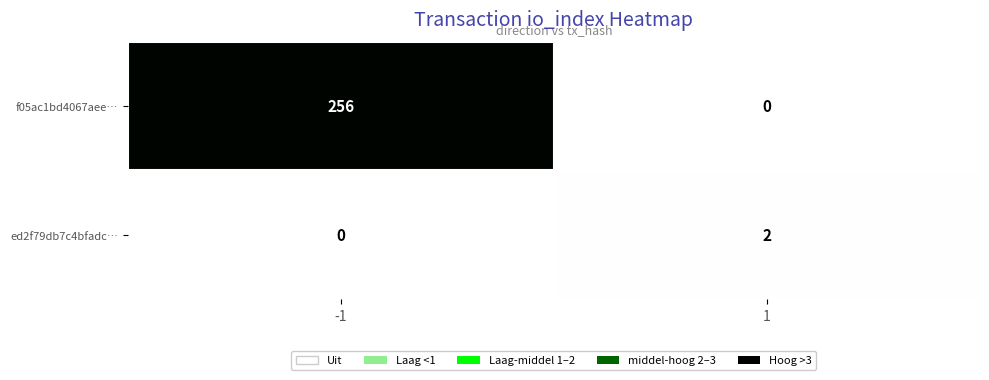

Reading right to left, list all the values displayed in this chart.

f05ac1bd4067aee…: 1=0	-1=256
ed2f79db7c4bfadc…: 1=2	-1=0